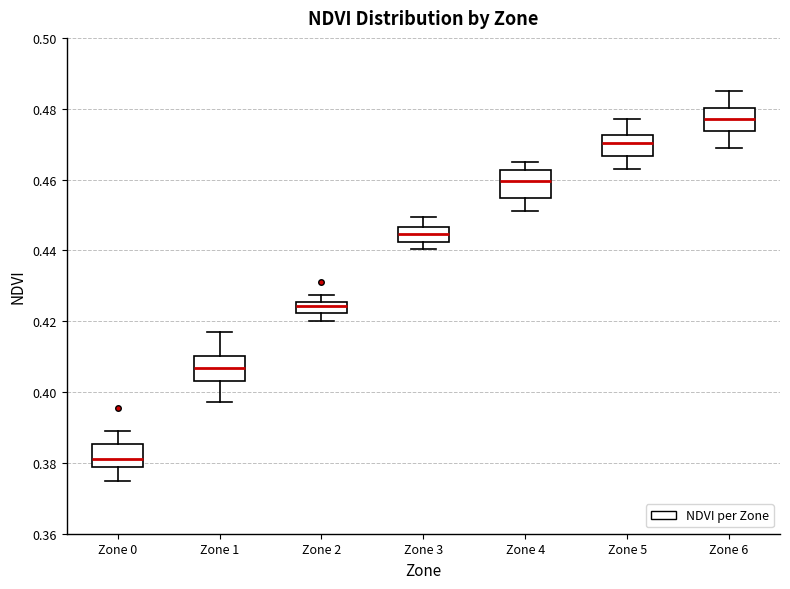

Reading left to right, transcribe this box plot: for each box, give where its median line is, the range the box spans, and where its two whiskers end, as read against the y-axis. The values are not printed on the chart, so give them approximately, as read against the axis.

Zone 0: median 0.382, box 0.378 to 0.386, whiskers 0.376 to 0.390
Zone 1: median 0.406, box 0.402 to 0.410, whiskers 0.398 to 0.416
Zone 2: median 0.424, box 0.422 to 0.426, whiskers 0.420 to 0.428
Zone 3: median 0.444, box 0.442 to 0.446, whiskers 0.440 to 0.450
Zone 4: median 0.460, box 0.454 to 0.462, whiskers 0.452 to 0.466
Zone 5: median 0.470, box 0.466 to 0.472, whiskers 0.464 to 0.478
Zone 6: median 0.478, box 0.474 to 0.480, whiskers 0.470 to 0.486